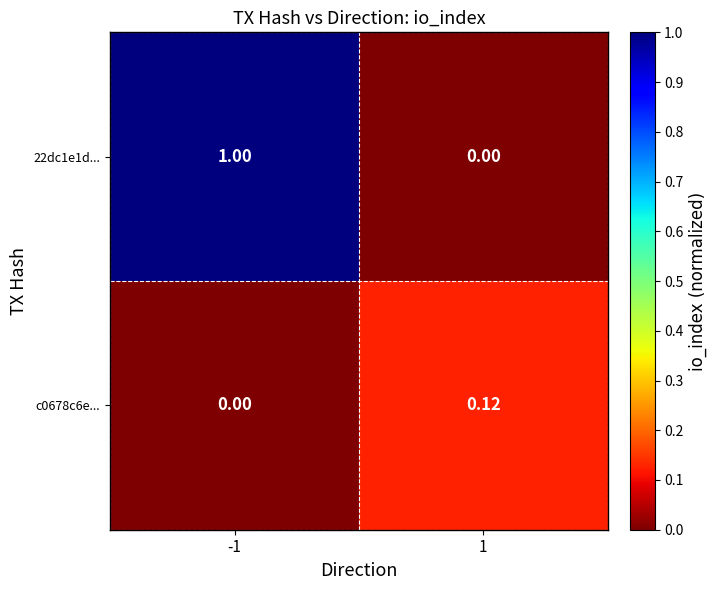

Is the value of c0678c6e... at 1 greater than the value of 22dc1e1d... at -1?

No